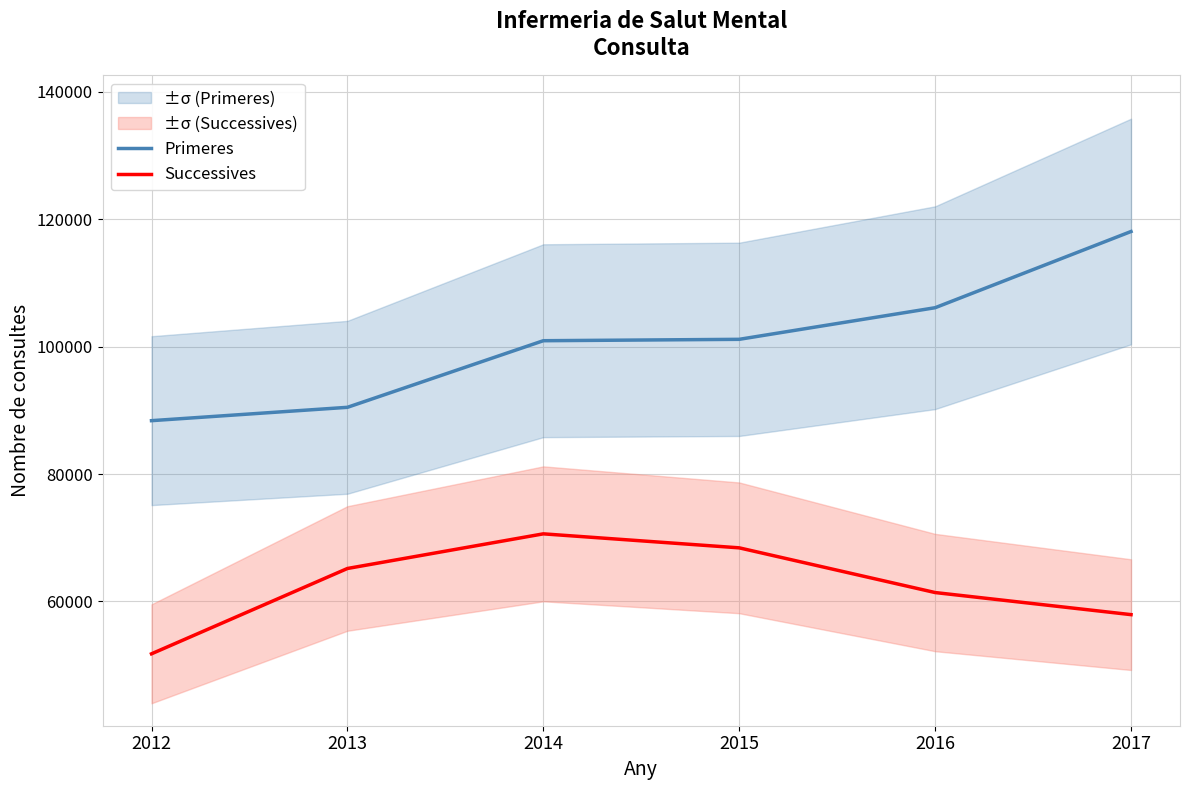

Rank the series by their maximum value, from highest to lowest.

Primeres, Successives